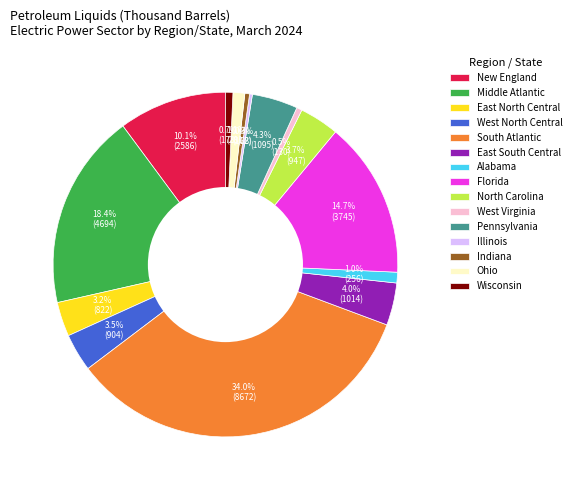

What is the ratio of the value at New England to the value at West North Central?

2.9